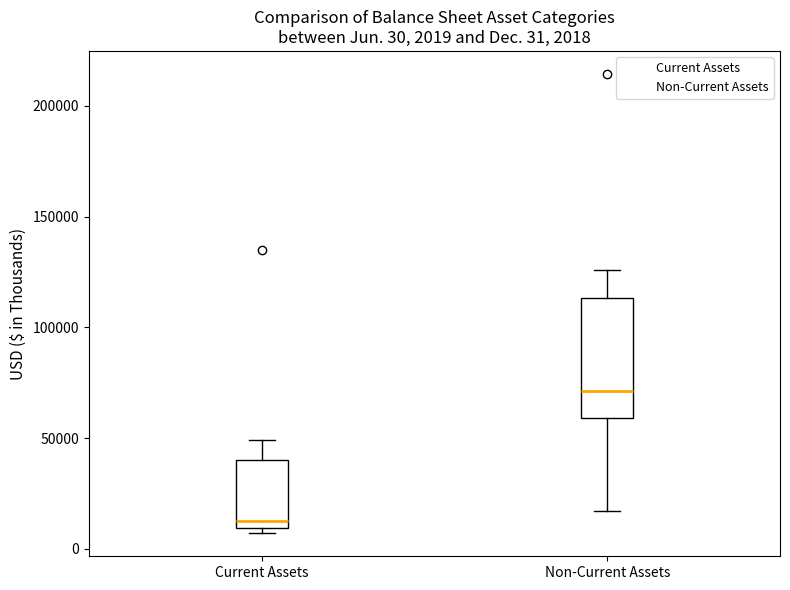

Which box has the lowest median line?

Current Assets